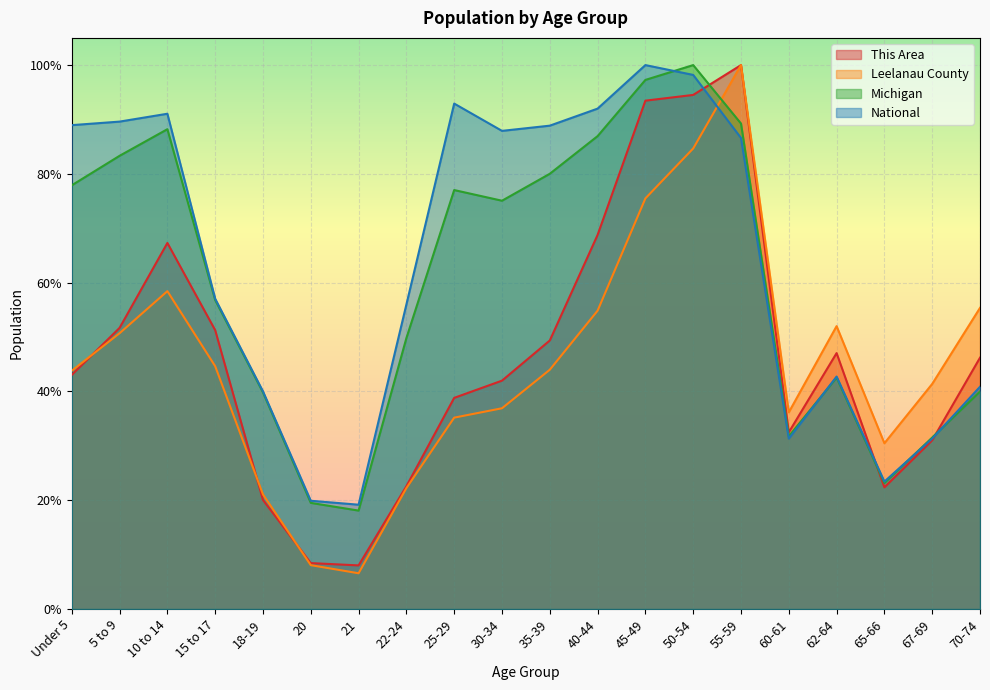

Which series has the largest total across all categories?

National